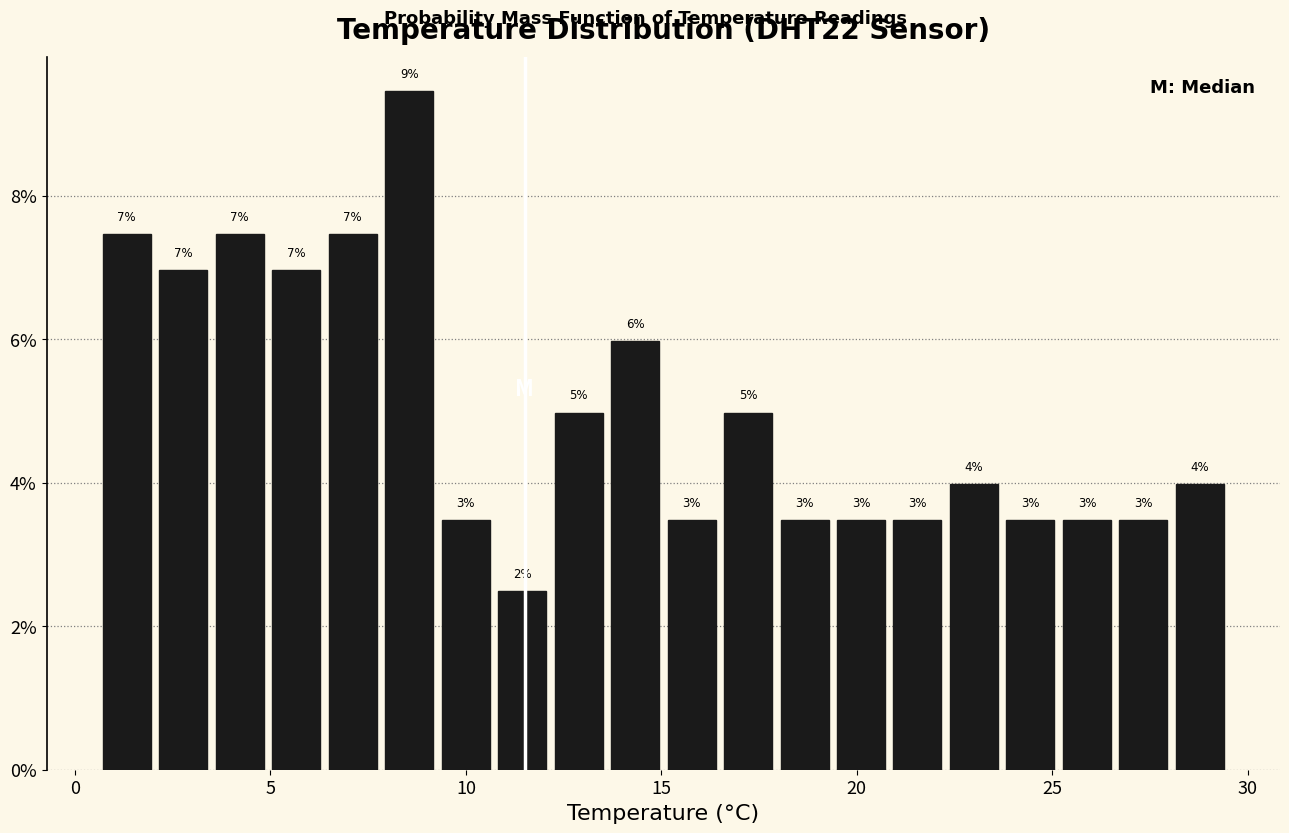

Around what value on the x-axis is the tallest bar? Give the approximate position of its centre, as read against the axis.

8.5